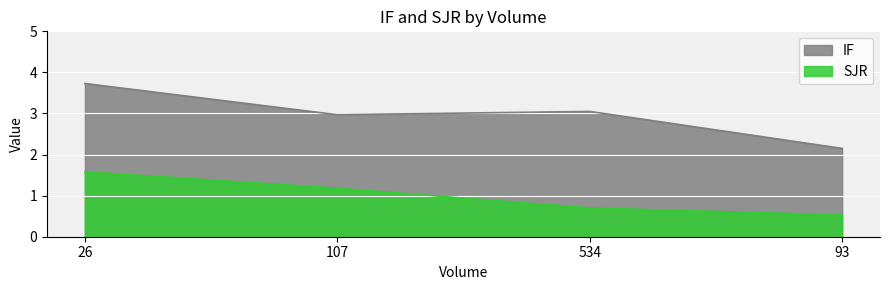

Which series has the largest total across all categories?

IF